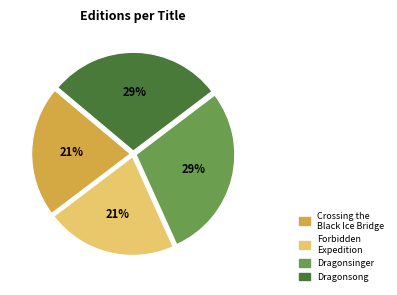

Combined, do Dragonsong and Dragonsinger account for over 50%?

Yes